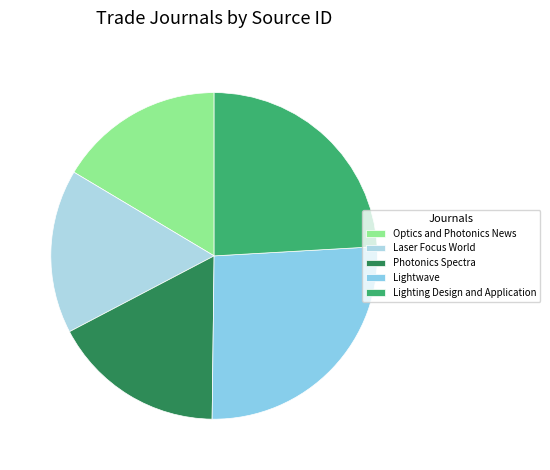

How many segments does this pie chart have?

5